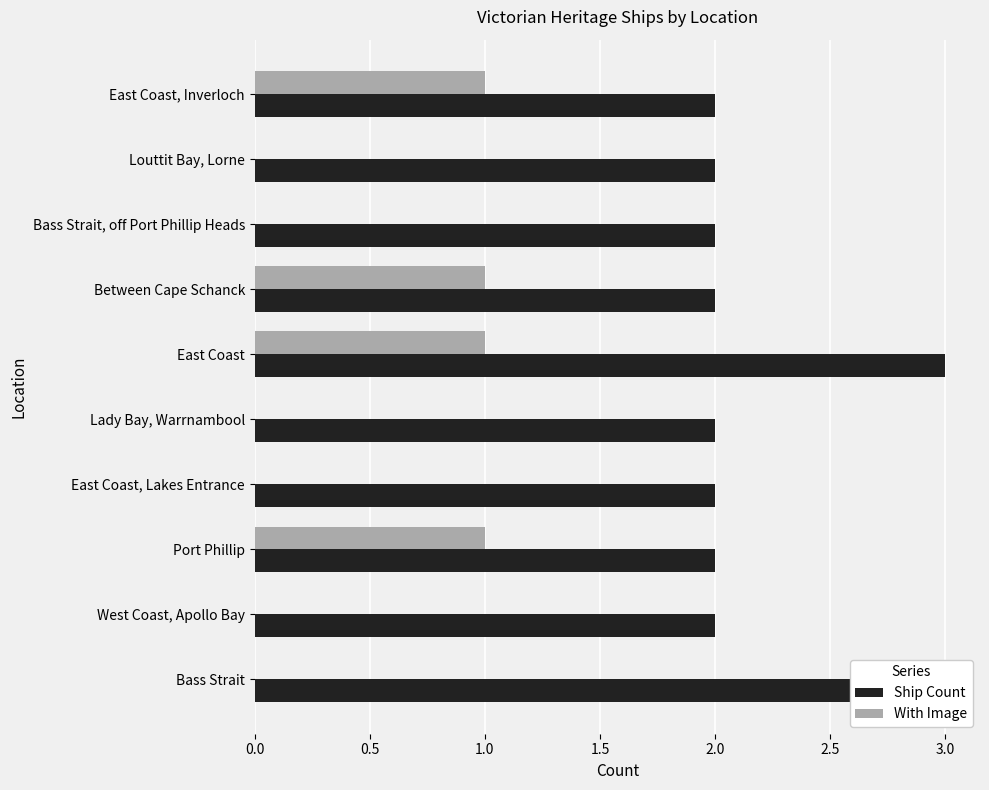

What is the difference between the maximum and second lowest values in the Ship Count series?

1